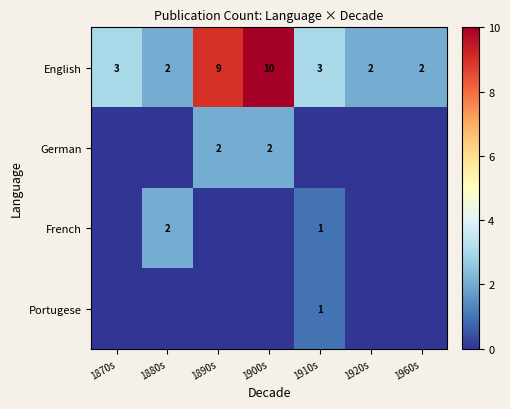

What is the sum of all English values?

31